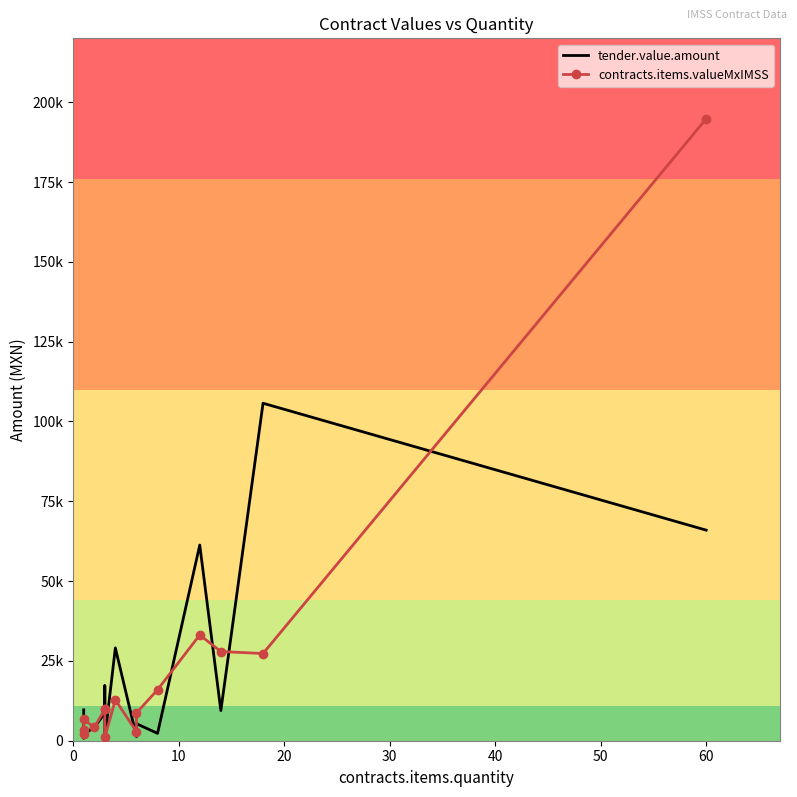

Between 8 and 30, which is larger?

30